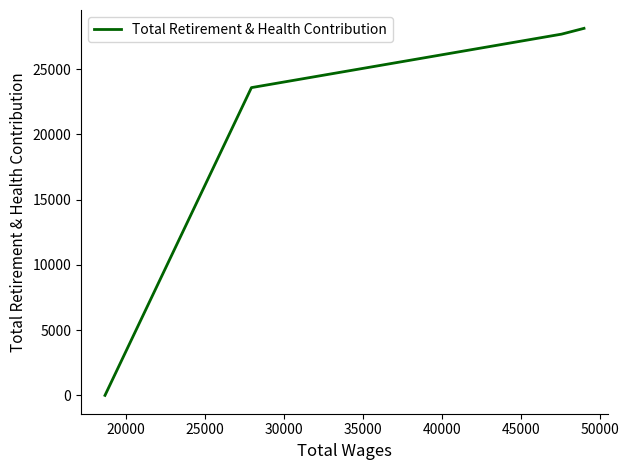

What is the maximum value shown in the chart?

28133